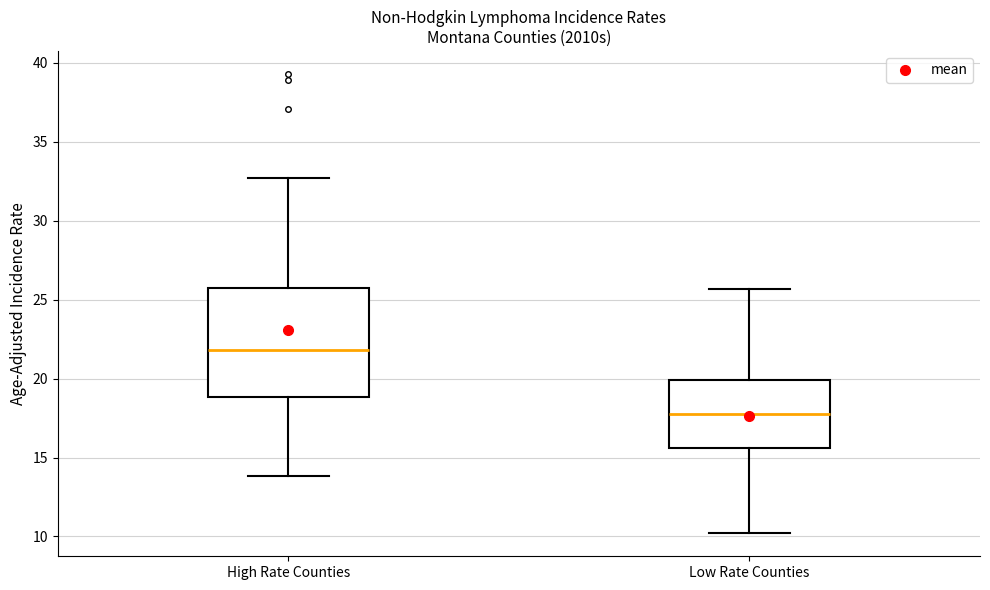

Which box's median line is the lowest?

Low Rate Counties